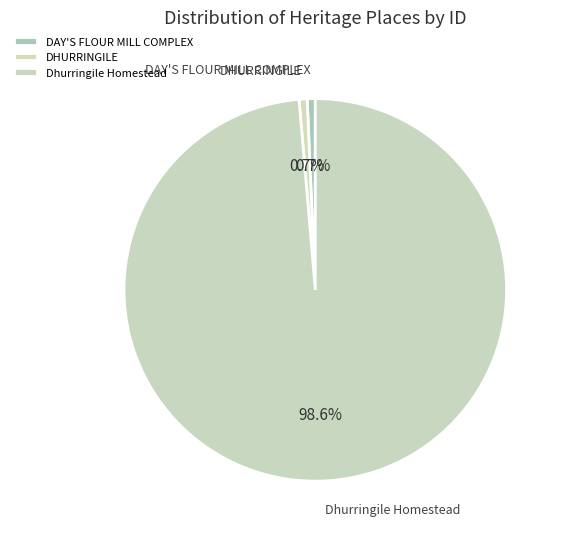

Approximately how many times larger is the value at DHURRINGILE compared to DAY'S FLOUR MILL COMPLEX?

1.0